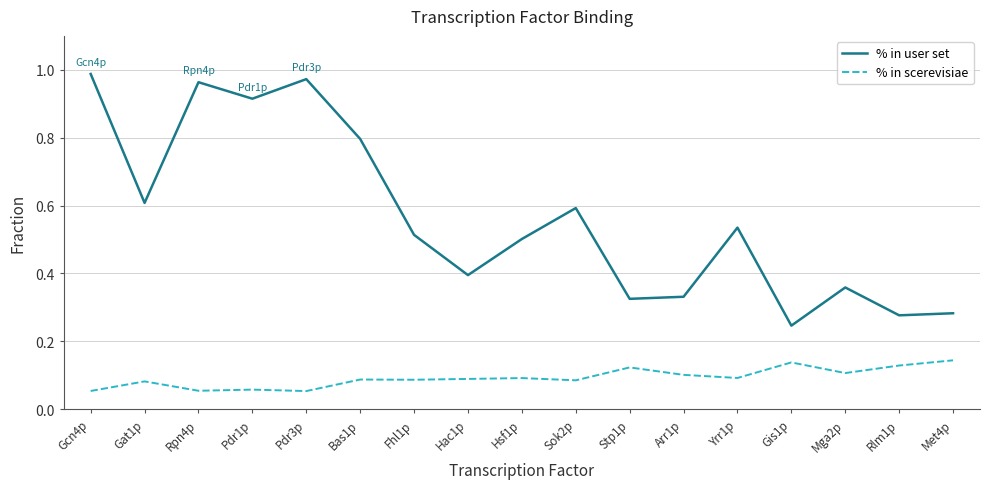

In % in scerevisiae, how many points are lower than both neighbors (excluding endpoints)?

6